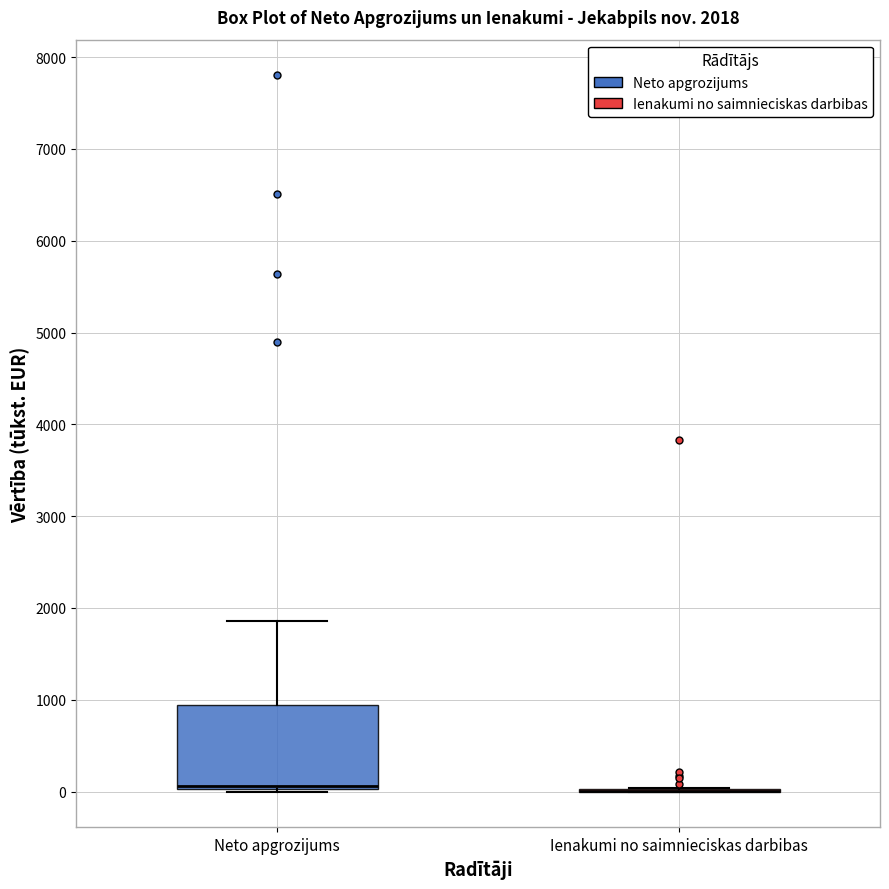

Comparing the boxes themselves (not the whiskers), which one is the tallest?

Neto apgrozijums